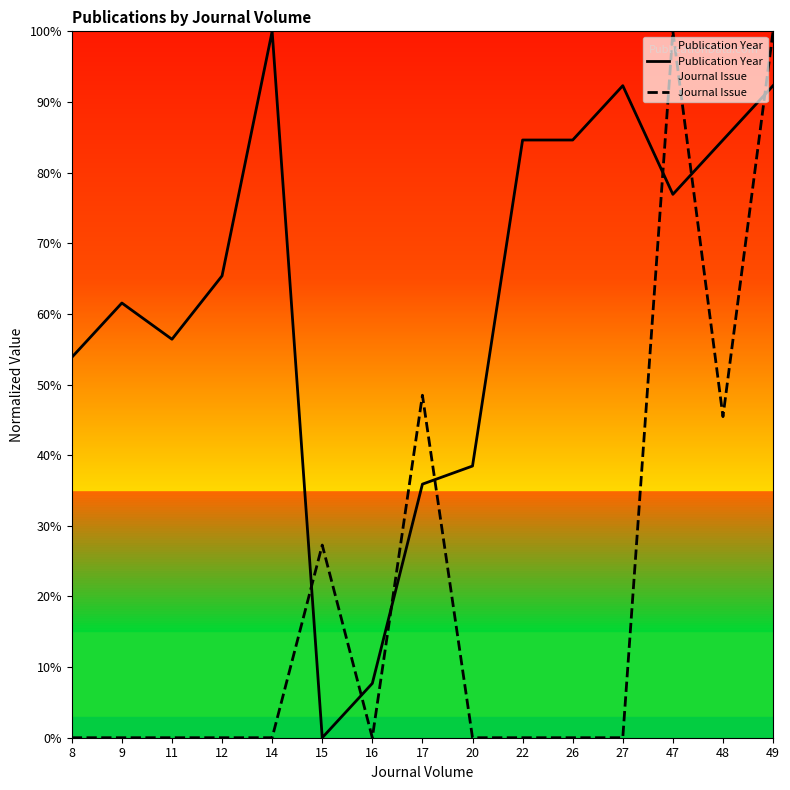

At 14, list the series in order from smallest to largest.

Journal Issue, Publication Year